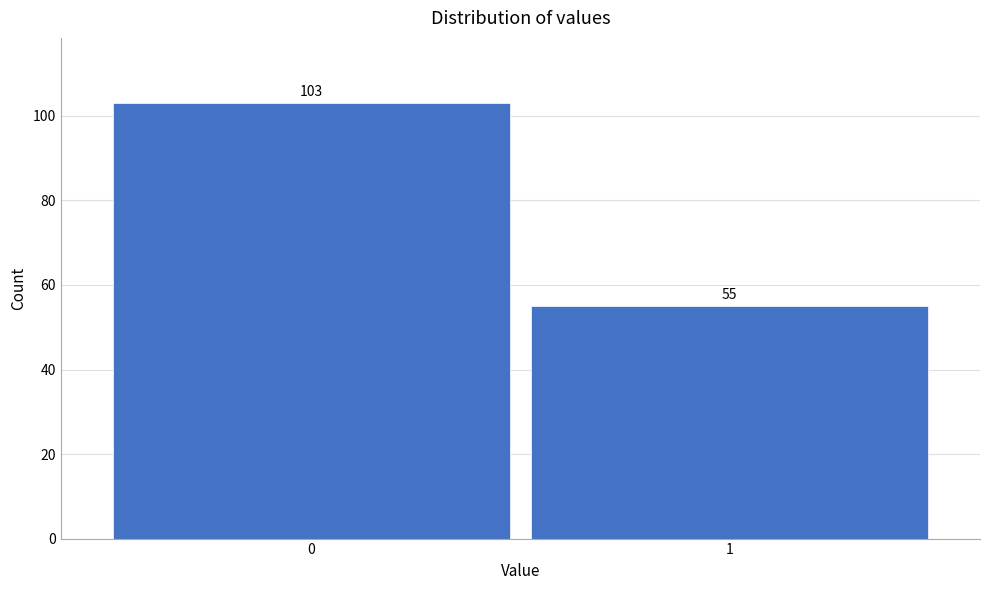

Reading left to right, extract all data points from this chart.

0=103	1=55